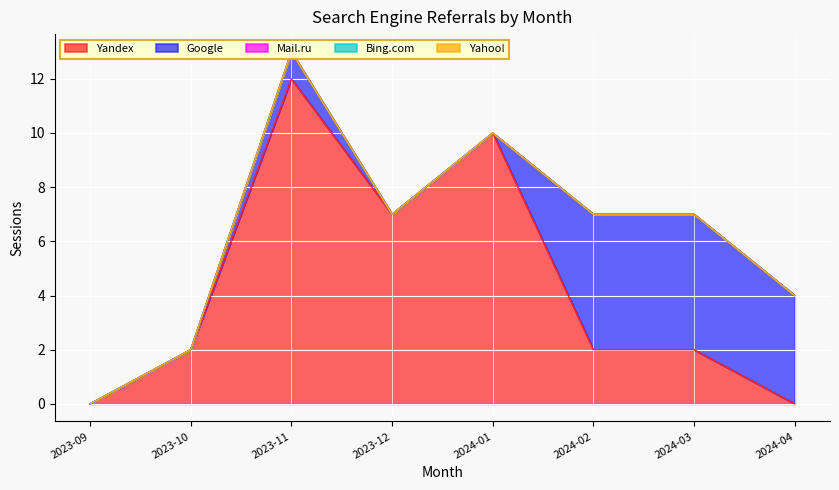

The Google series shows 2 at 2024-01. True or false?

False